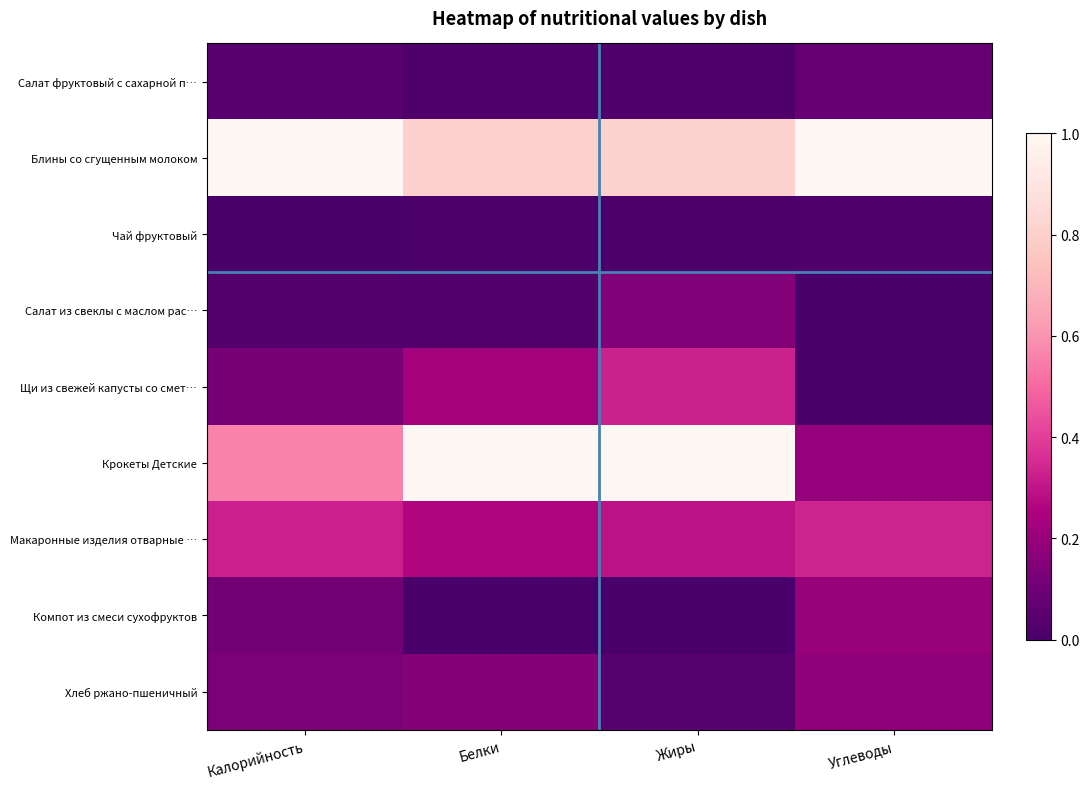

How many distinct data groups are displayed?

9